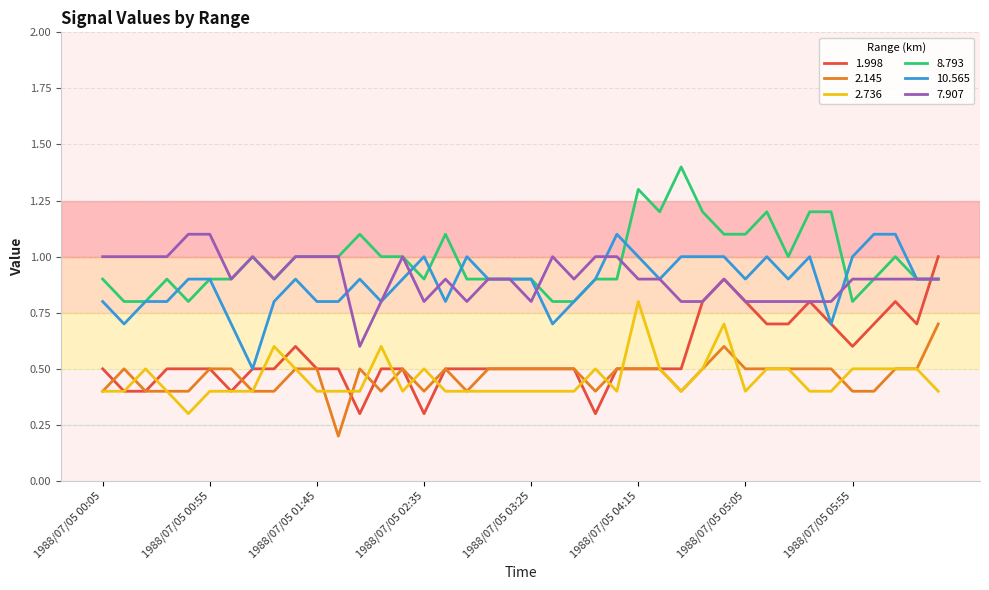

What is the maximum value shown in the chart?

1.4